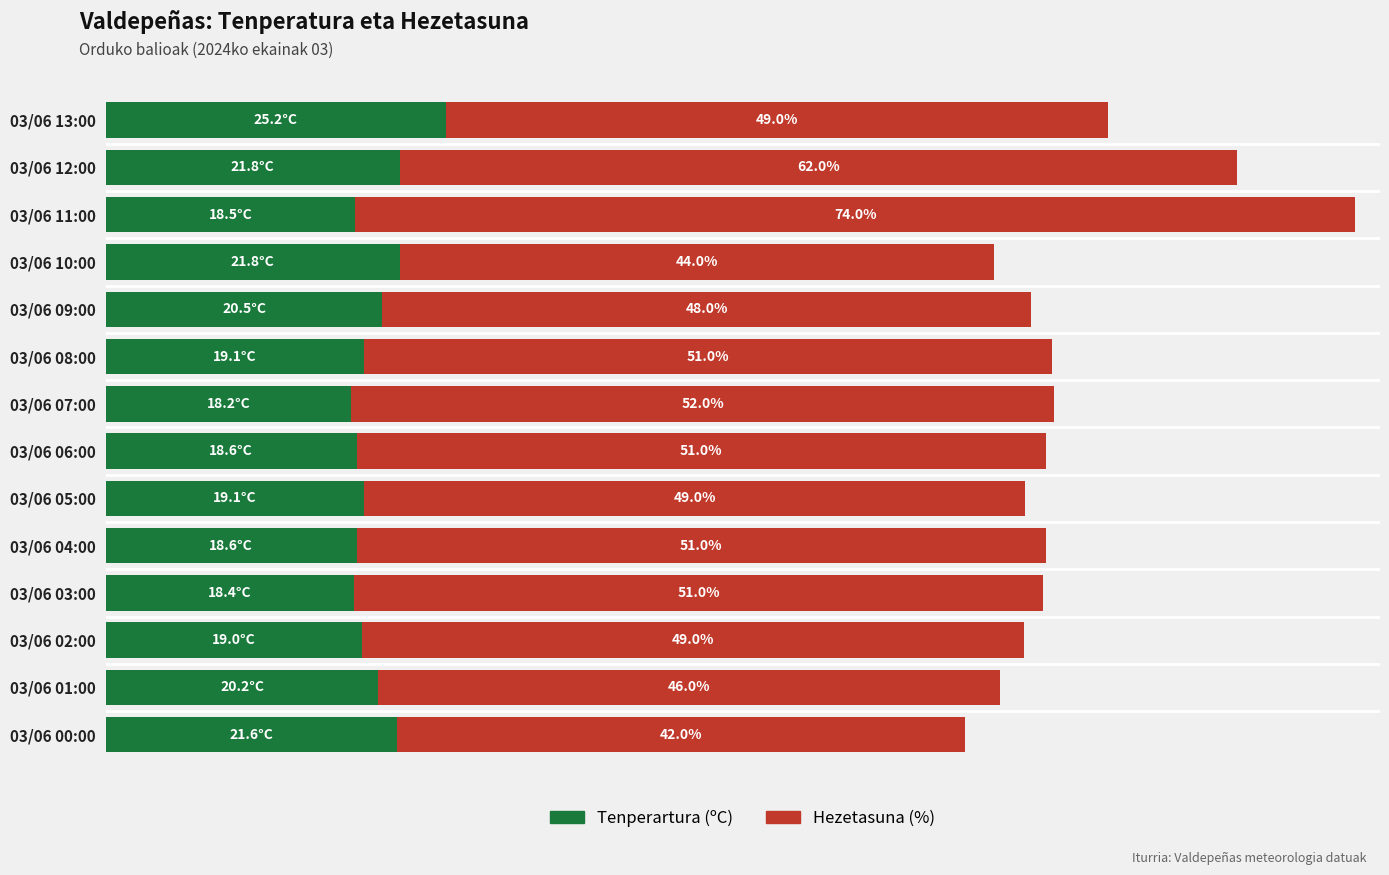

Which category has the lowest value in the Tenperartura (ºC) series?

03/06 07:00